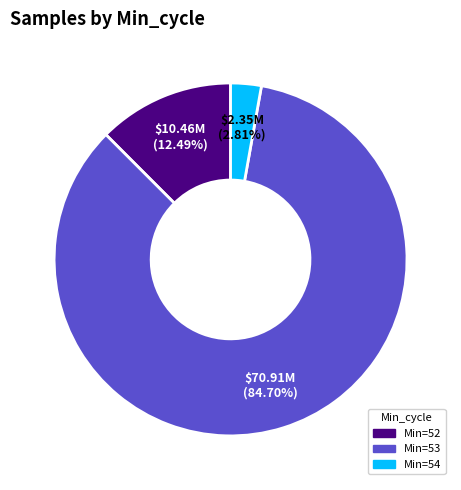

Does Min=52 account for over 50% of the chart?

No